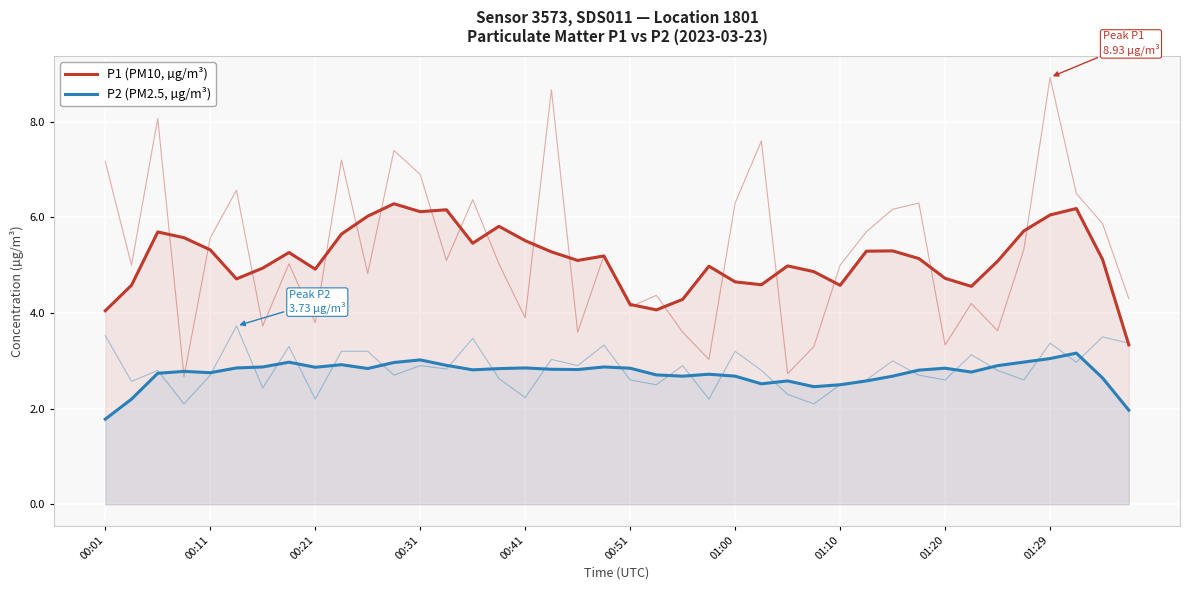

List the series in order of their overall mean, lowest first.

P2 (PM2.5, µg/m³), P1 (PM10, µg/m³)